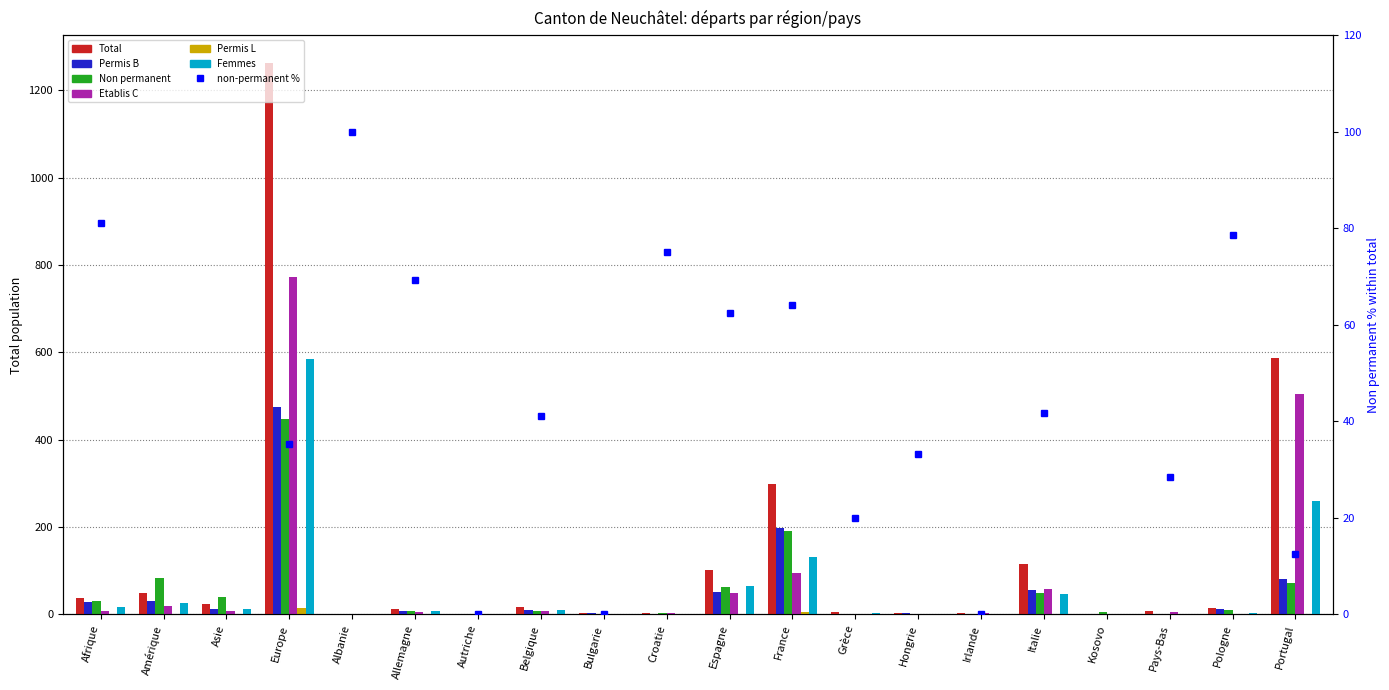

What is the lowest value of the Total series?

1